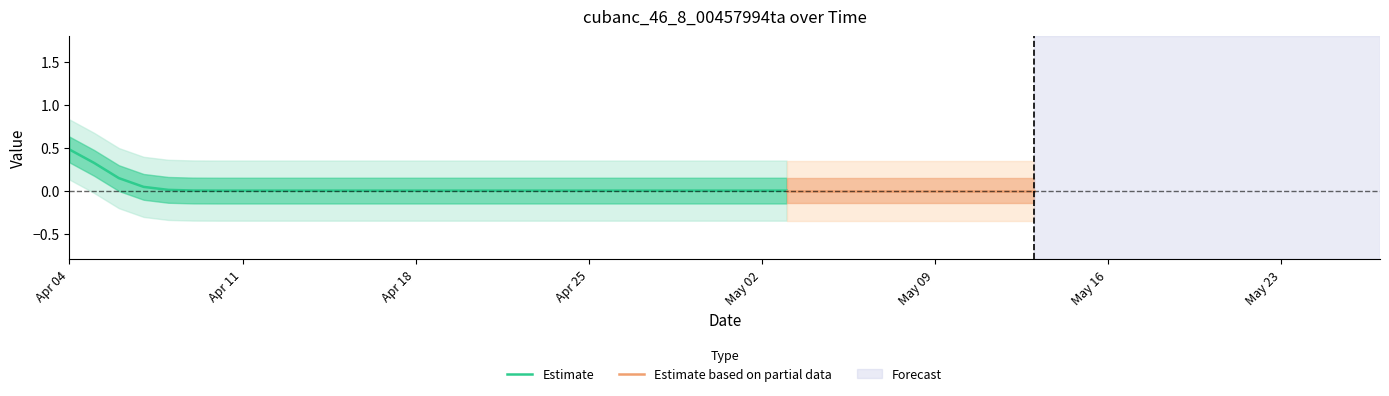

What is the maximum value for Estimate?

0.5